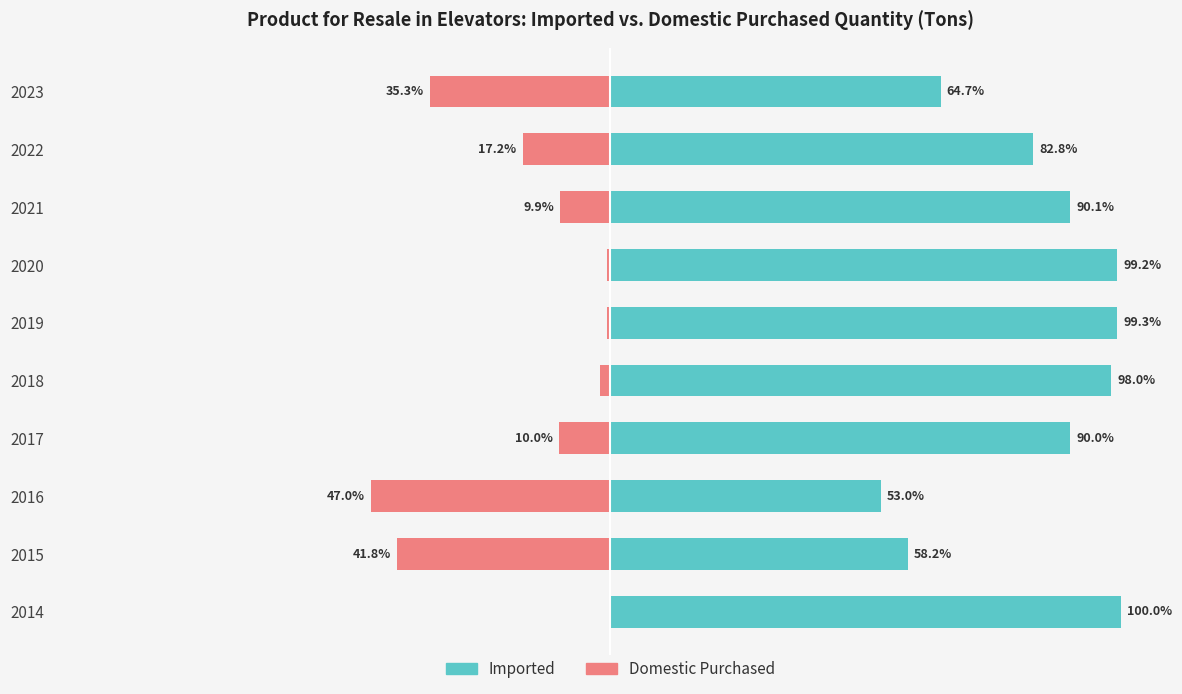

How many series are shown in this chart?

2